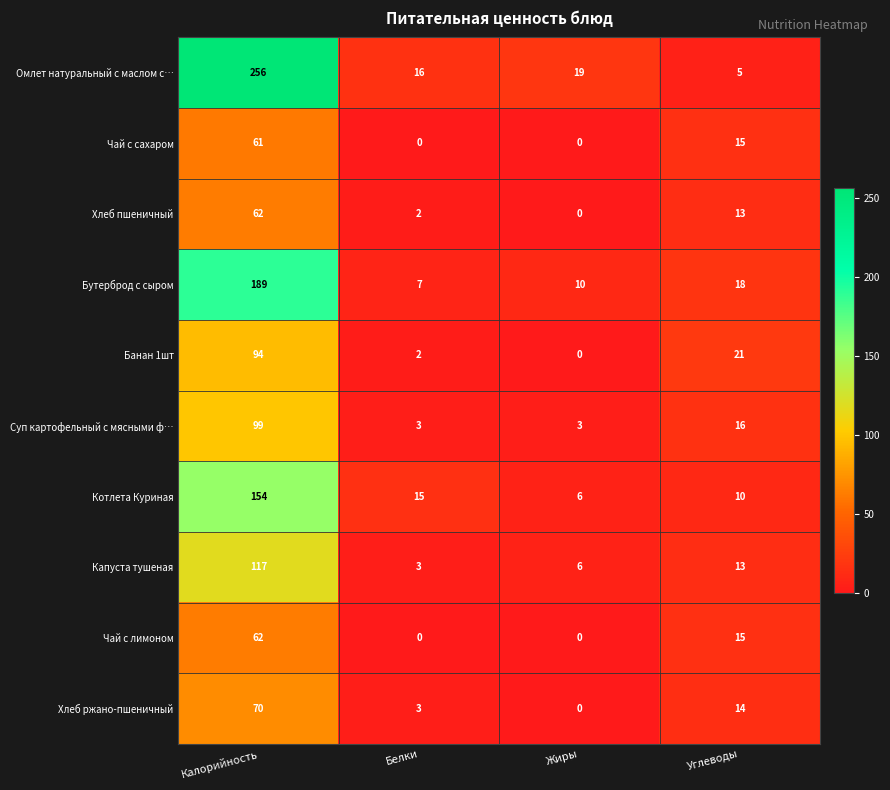

How many distinct data groups are displayed?

10